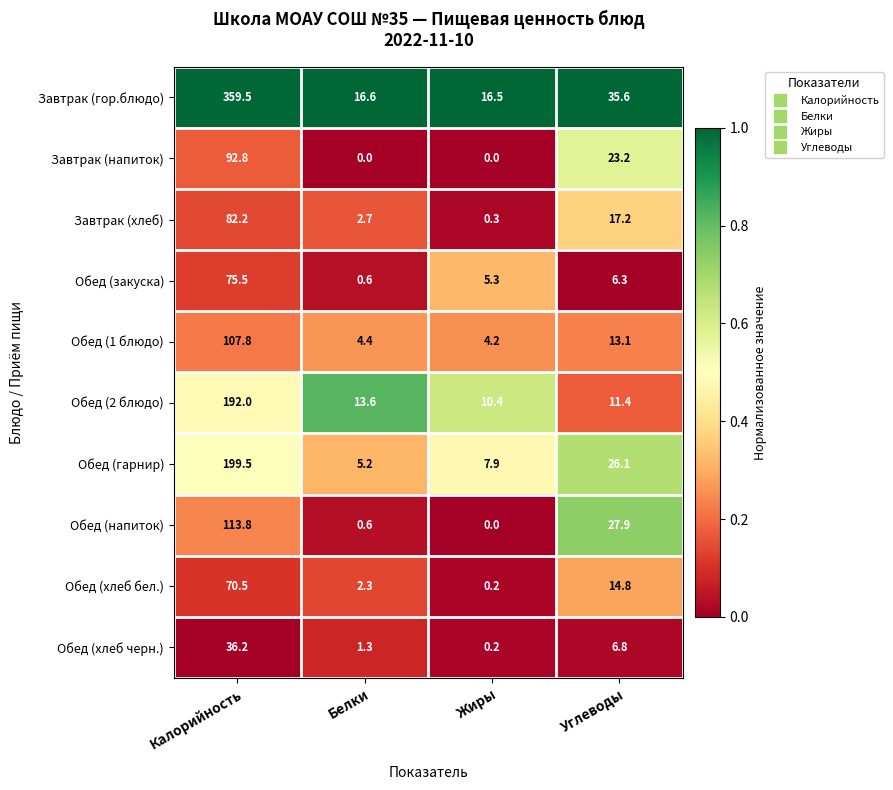

Is it true that Обед (хлеб бел.) equals 70.5 at Калорийность?

True